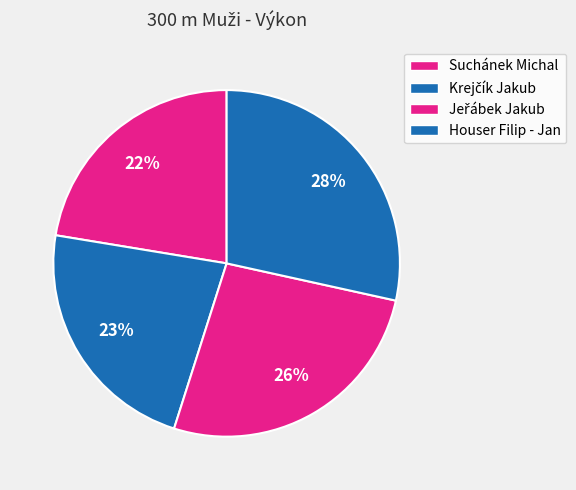

Count the number of slices in the pie.

4